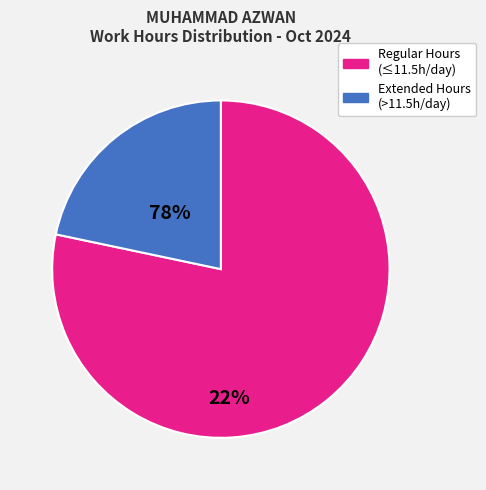

Does any single category account for the majority?

Yes